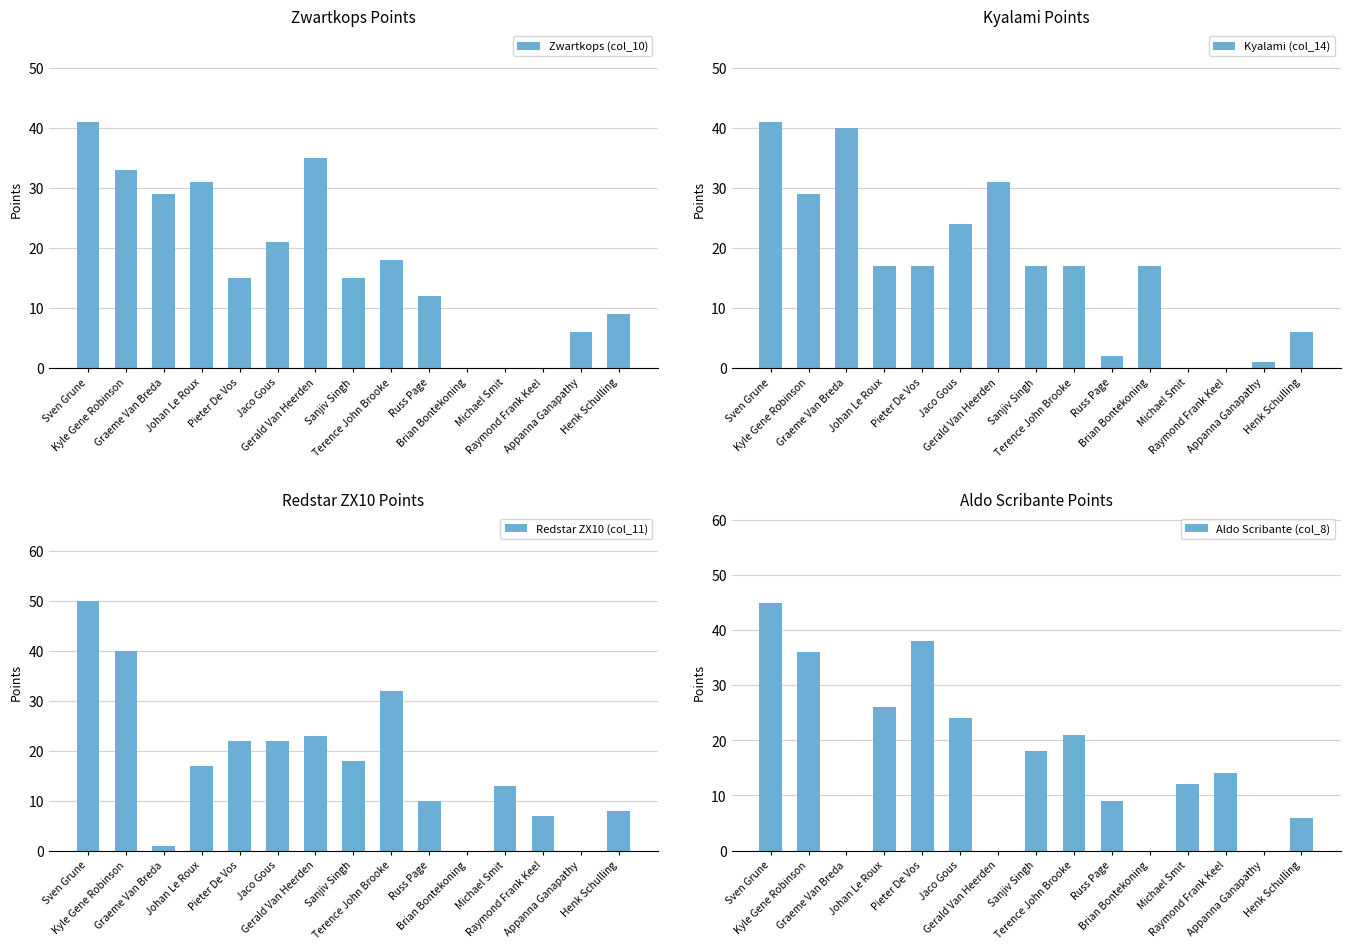

Reading left to right, list all the values displayed in this chart.

Zwartkops (col_10): Sven Grune=41	Kyle Gene Robinson=33	Graeme Van Breda=29	Johan Le Roux=31	Pieter De Vos=15	Jaco Gous=21	Gerald Van Heerden=35	Sanjiv Singh=15	Terence John Brooke=18	Russ Page=12	Brian Bontekoning=0	Michael Smit=0	Raymond Frank Keel=0	Appanna Ganapathy=6	Henk Schulling=9
Kyalami (col_14): Sven Grune=41	Kyle Gene Robinson=29	Graeme Van Breda=40	Johan Le Roux=17	Pieter De Vos=17	Jaco Gous=24	Gerald Van Heerden=31	Sanjiv Singh=17	Terence John Brooke=17	Russ Page=2	Brian Bontekoning=17	Michael Smit=0	Raymond Frank Keel=0	Appanna Ganapathy=1	Henk Schulling=6
Redstar ZX10 (col_11): Sven Grune=50	Kyle Gene Robinson=40	Graeme Van Breda=1	Johan Le Roux=17	Pieter De Vos=22	Jaco Gous=22	Gerald Van Heerden=23	Sanjiv Singh=18	Terence John Brooke=32	Russ Page=10	Brian Bontekoning=0	Michael Smit=13	Raymond Frank Keel=7	Appanna Ganapathy=0	Henk Schulling=8
Aldo Scribante (col_8): Sven Grune=45	Kyle Gene Robinson=36	Graeme Van Breda=0	Johan Le Roux=26	Pieter De Vos=38	Jaco Gous=24	Gerald Van Heerden=0	Sanjiv Singh=18	Terence John Brooke=21	Russ Page=9	Brian Bontekoning=0	Michael Smit=12	Raymond Frank Keel=14	Appanna Ganapathy=0	Henk Schulling=6